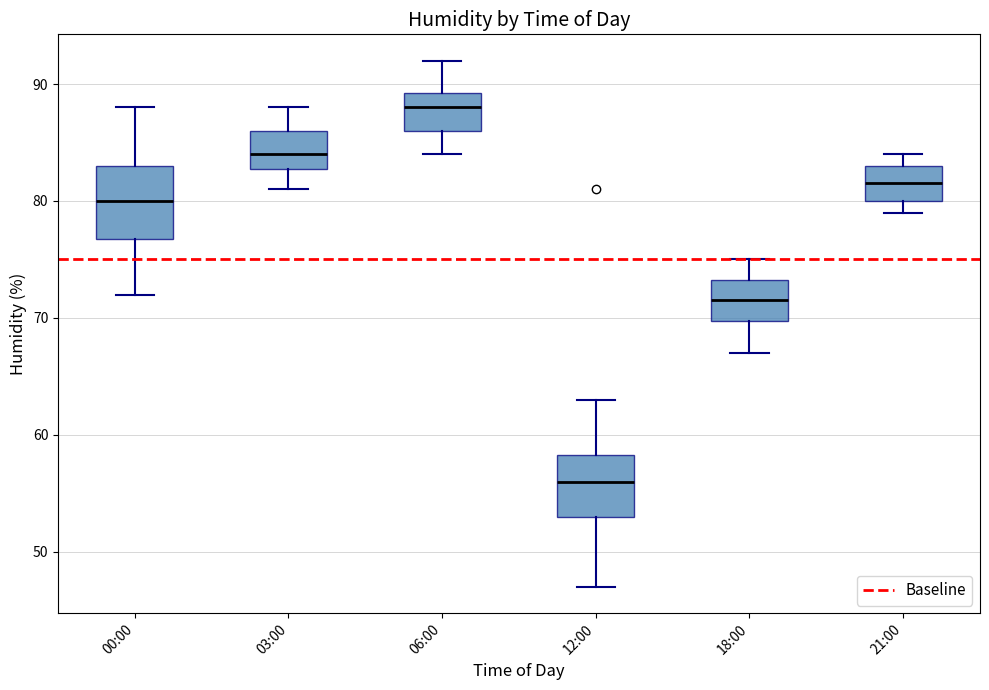

Reading left to right, transcribe this box plot: for each box, give where its median line is, the range the box spans, and where its two whiskers end, as read against the y-axis. The values are not printed on the chart, so give them approximately, as read against the axis.

00:00: median 80, box 77 to 83, whiskers 72 to 88
03:00: median 84, box 83 to 86, whiskers 81 to 88
06:00: median 88, box 86 to 89, whiskers 84 to 92
12:00: median 56, box 53 to 58, whiskers 47 to 63
18:00: median 72, box 70 to 73, whiskers 67 to 75
21:00: median 82, box 80 to 83, whiskers 79 to 84